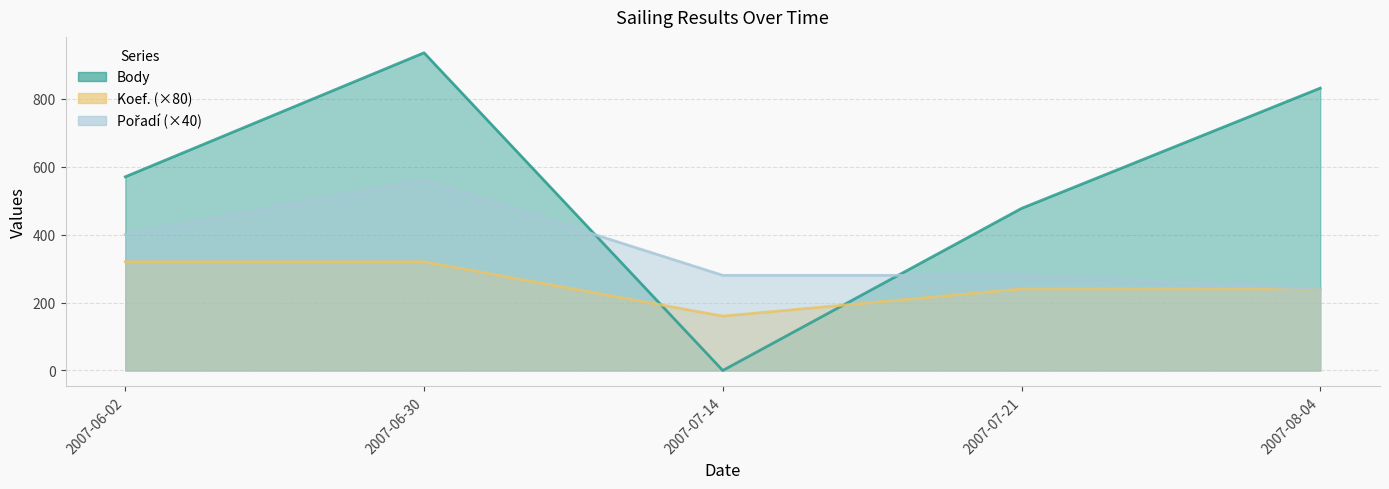

What is the difference between the Pořadí values at 2007-06-02 and 2007-07-21?

120